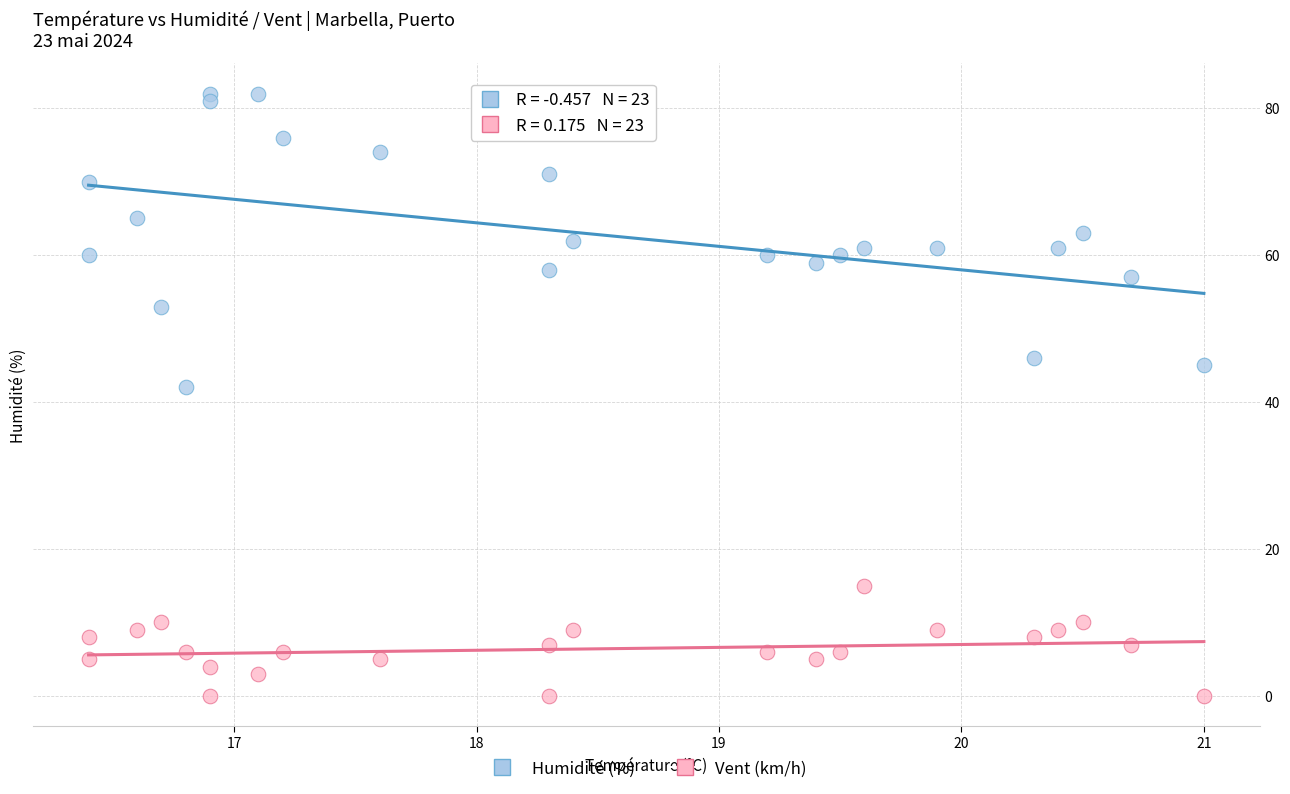

Across all series, what Y value is closest to 41?

42